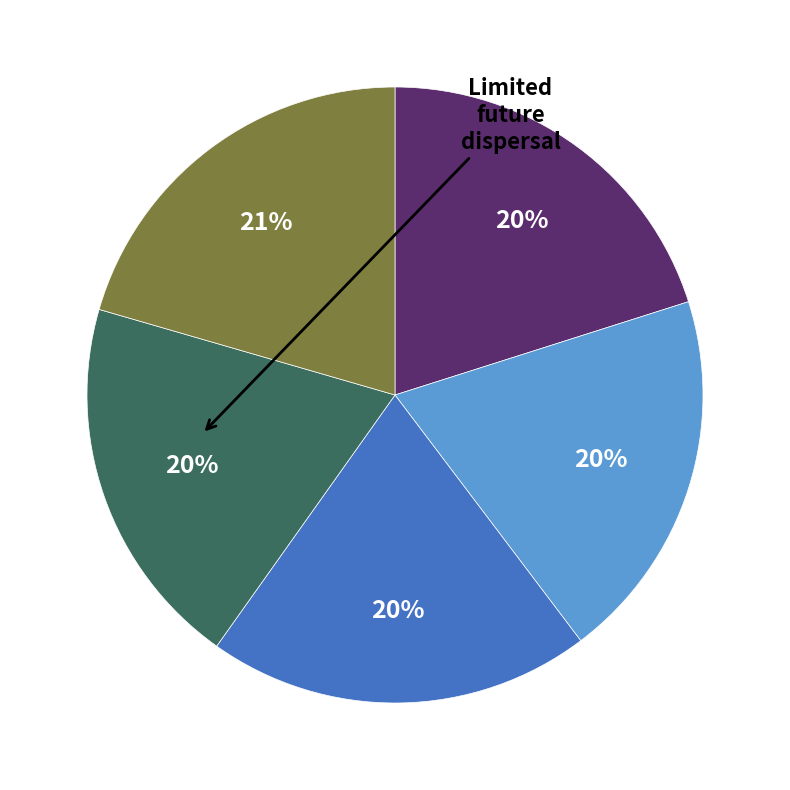

To the nearest percent, what is the difference between the largest and smallest slice percentages?

1%